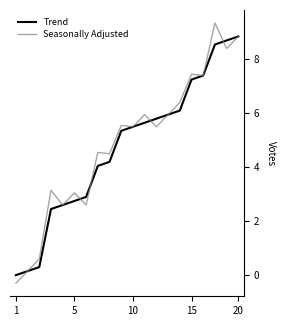

What is the smallest value displayed?

-0.3